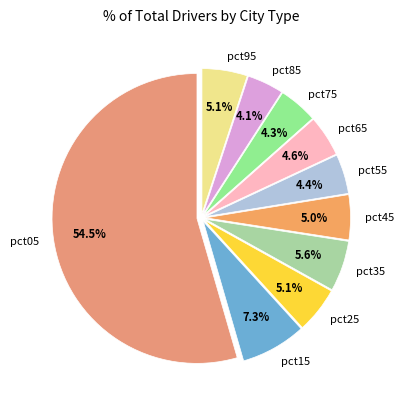

Does pct05 represent more than half of the total?

Yes